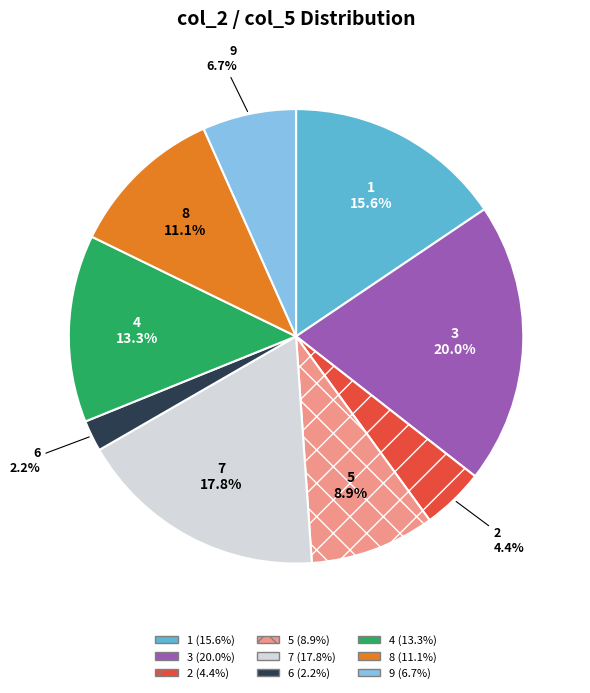

Is the sum of 1 and 3 greater than half?

No